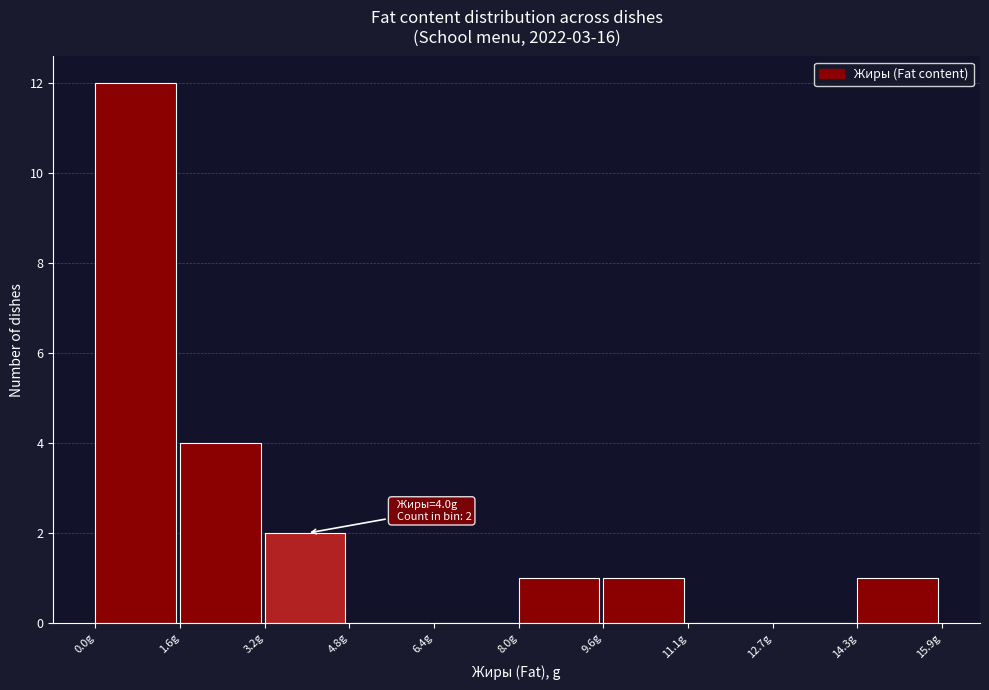

Over which range of the x-axis is the bar tallest?

0.0 to 1.6